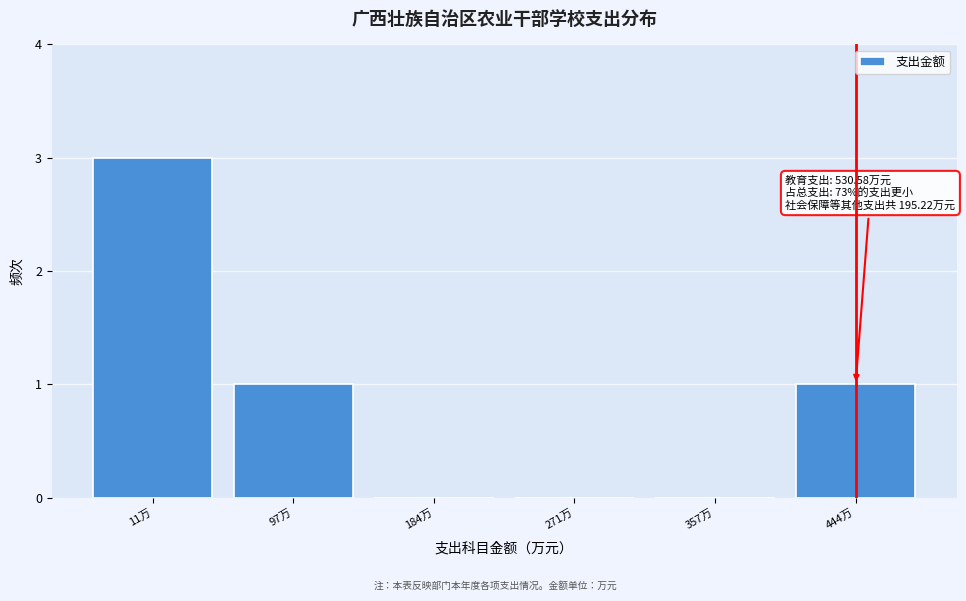

Which label corresponds to the largest value in the chart?

11万